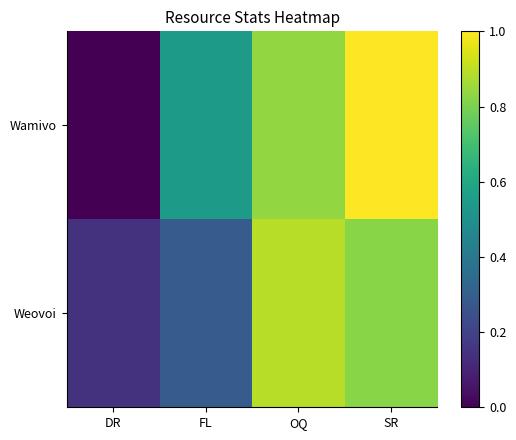

Which series has the largest total across all categories?

Wamivo